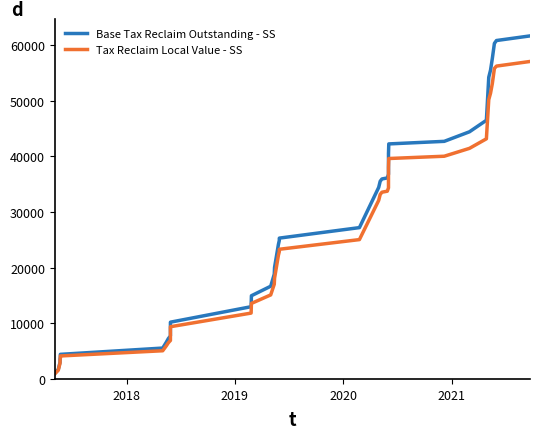

What is the lowest value of the Base Tax Reclaim Outstanding - SS series?

979.2